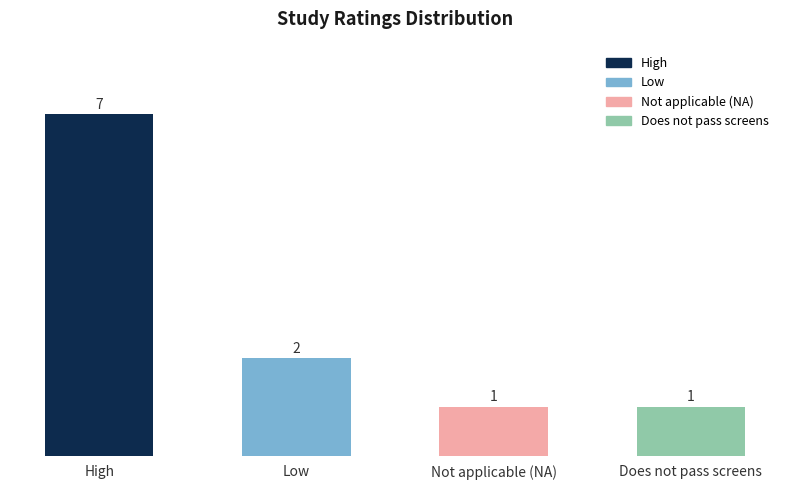

How many data points are less than 2?

2